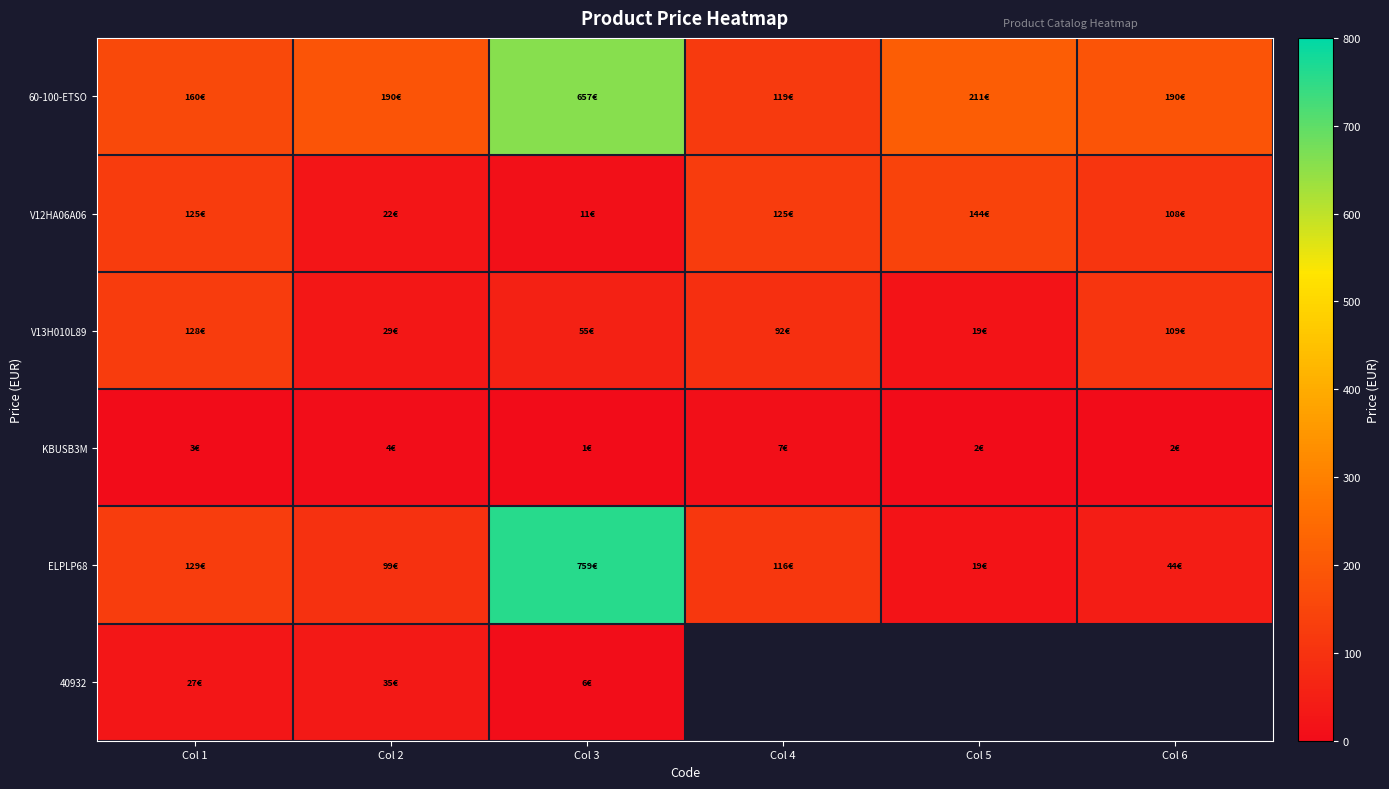

Between Col 2 and Col 3, which series saw the biggest shift?

ELPLP68